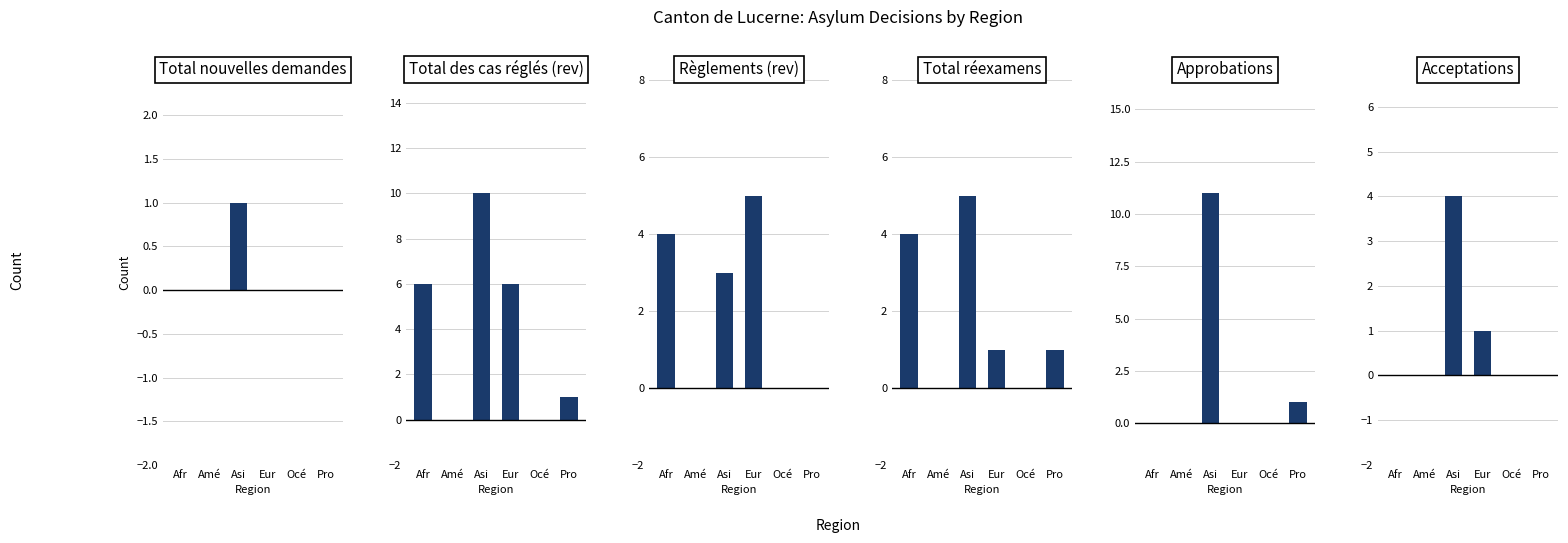

Reading right to left, extract all data points from this chart.

Total nouvelles demandes: Pro=0	Océ=0	Eur=0	Asi=1	Amé=0	Afr=0
Total des cas réglés (rev): Pro=1	Océ=0	Eur=6	Asi=10	Amé=0	Afr=6
Règlements (rev): Pro=0	Océ=0	Eur=5	Asi=3	Amé=0	Afr=4
Total réexamens: Pro=1	Océ=0	Eur=1	Asi=5	Amé=0	Afr=4
Approbations: Pro=1	Océ=0	Eur=0	Asi=11	Amé=0	Afr=0
Acceptations: Pro=0	Océ=0	Eur=1	Asi=4	Amé=0	Afr=0